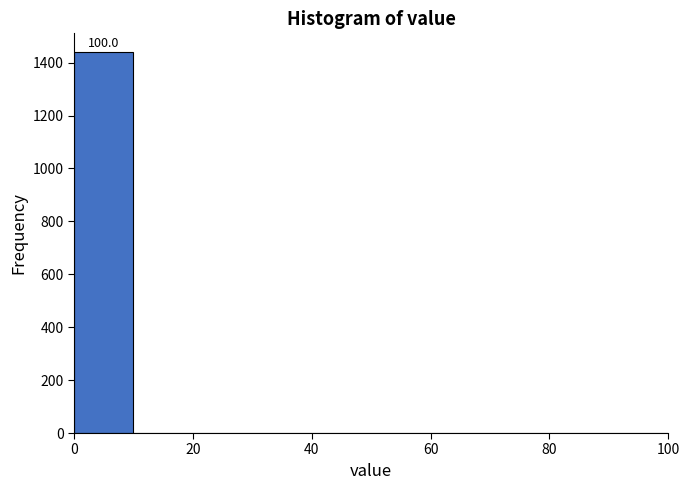

Which range on the x-axis has the tallest bar?

0 to 10